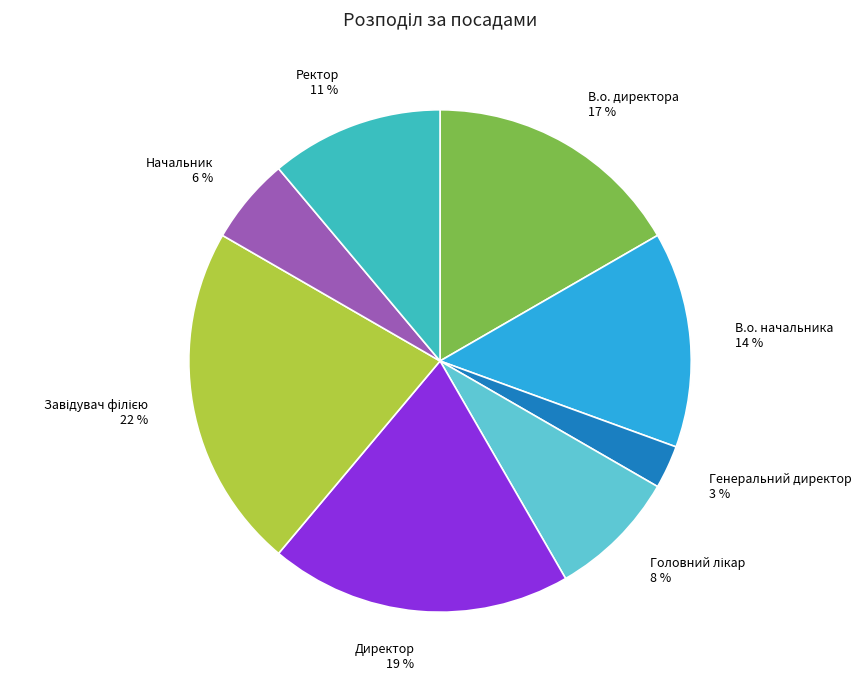

Is it true that Ректор is 17% of the pie?

False